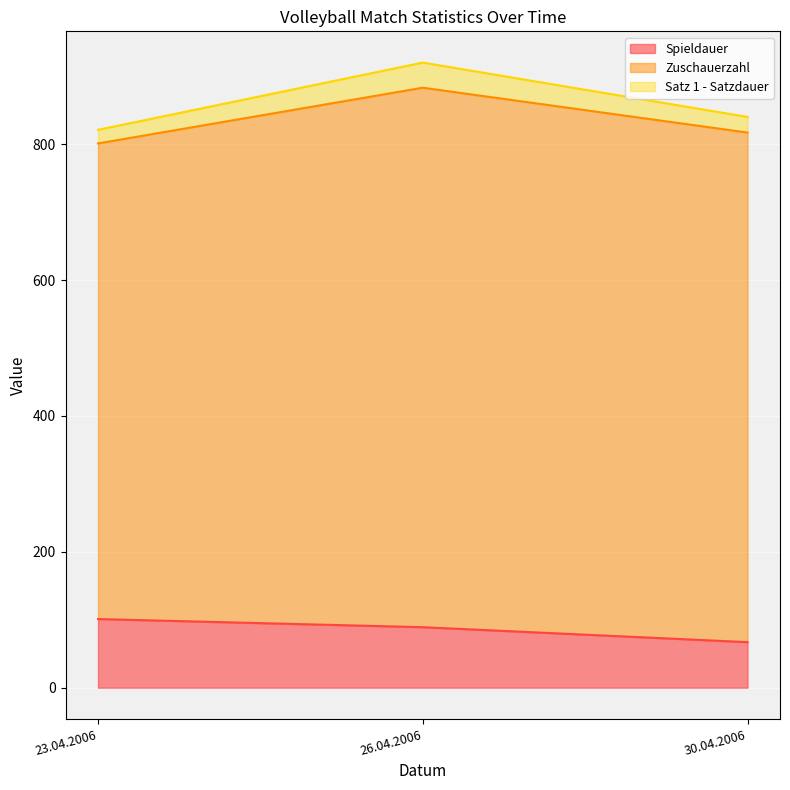

What is the lowest value of the Spieldauer series?

67